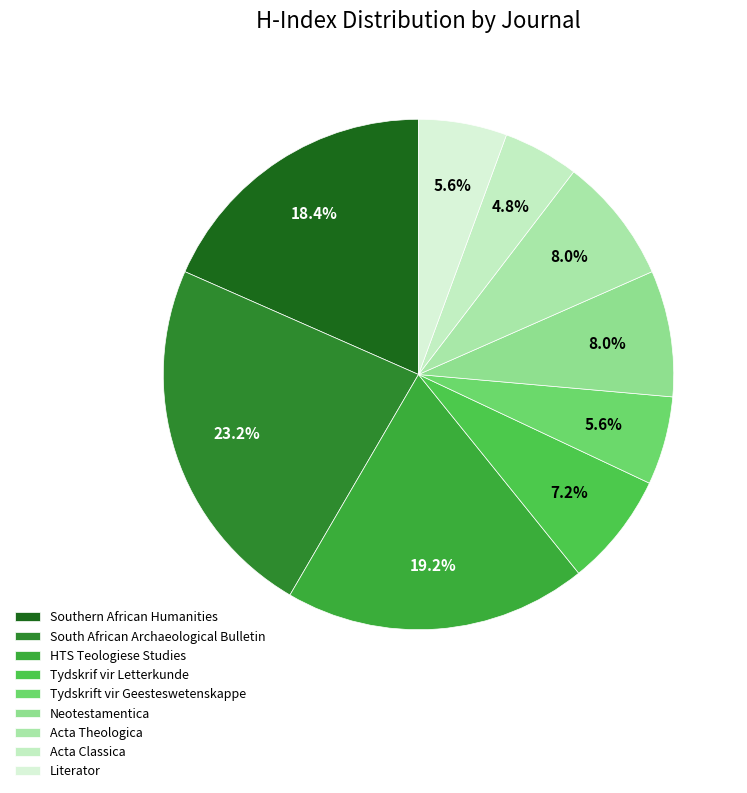

Which category has the smallest portion of the pie?

Acta Classica